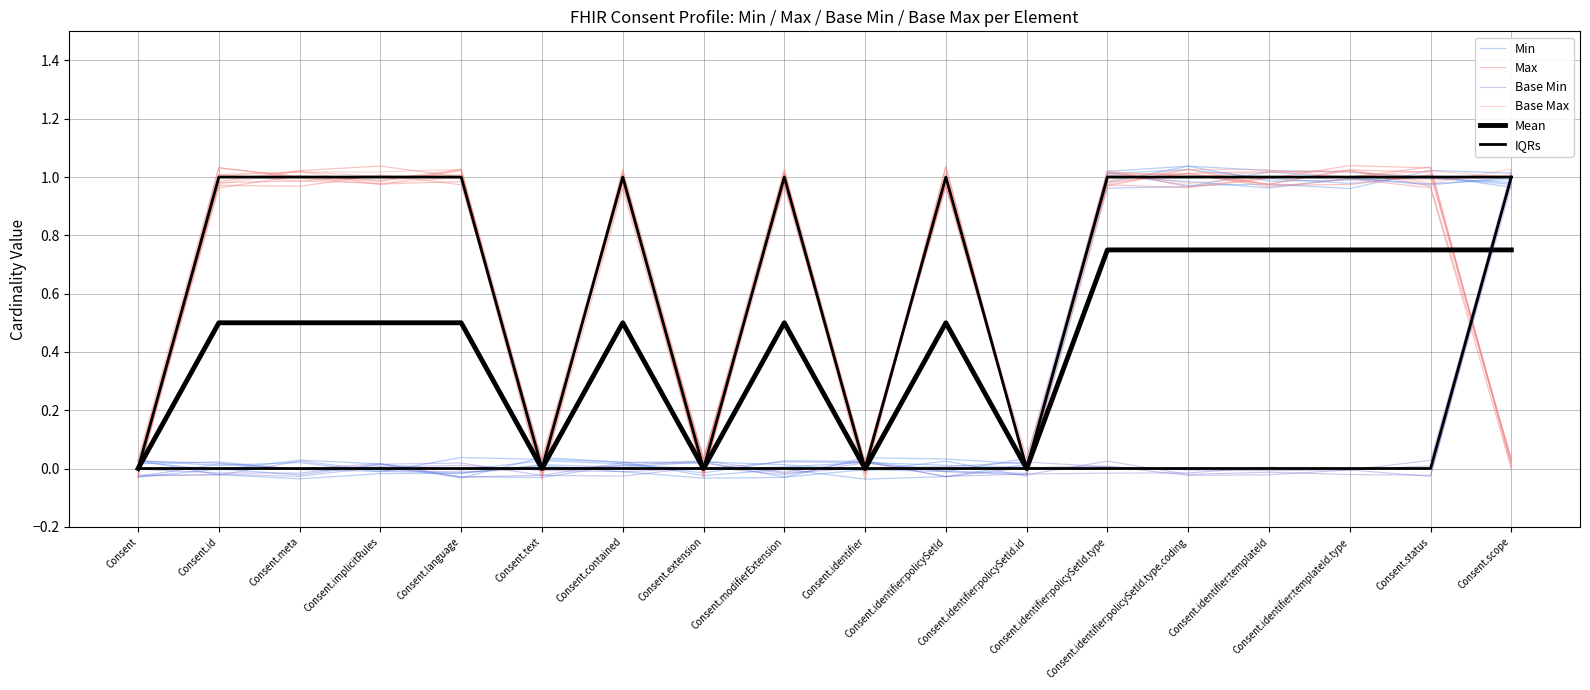

Which series changed the most between Consent.modifierExtension and Consent.identifier:policySetId.type.coding?

Min